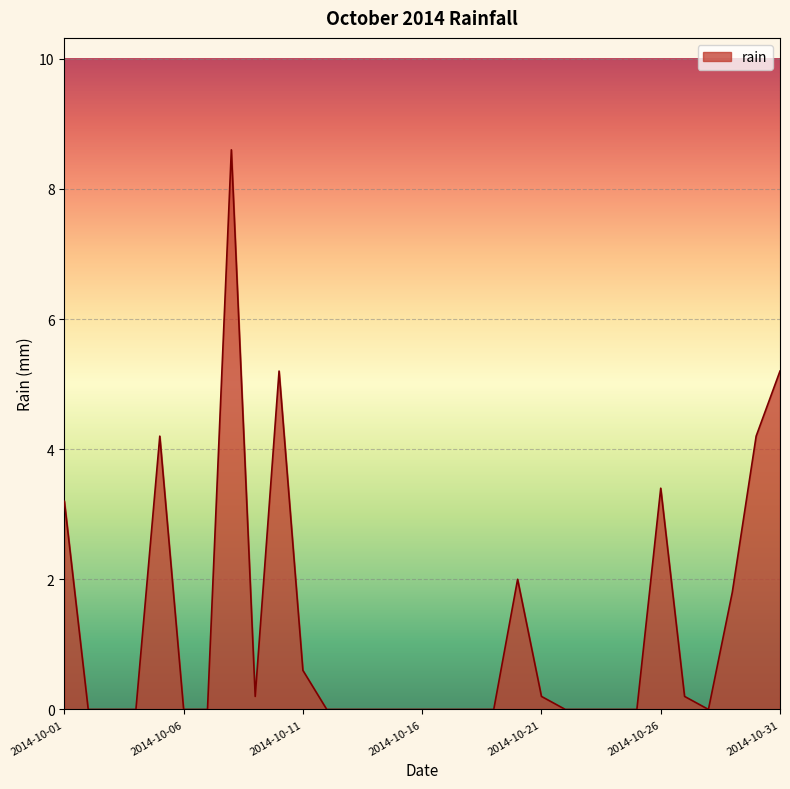

How many series are shown in this chart?

1